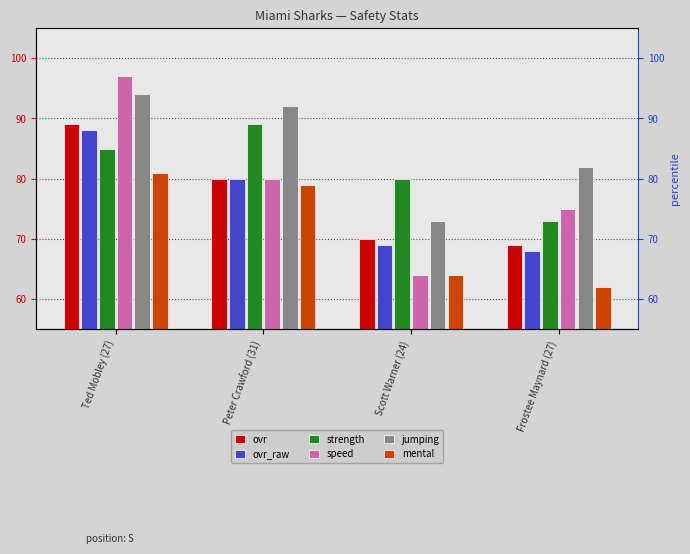

List the series in order of their peak value, highest first.

speed, jumping, ovr, strength, ovr_raw, mental